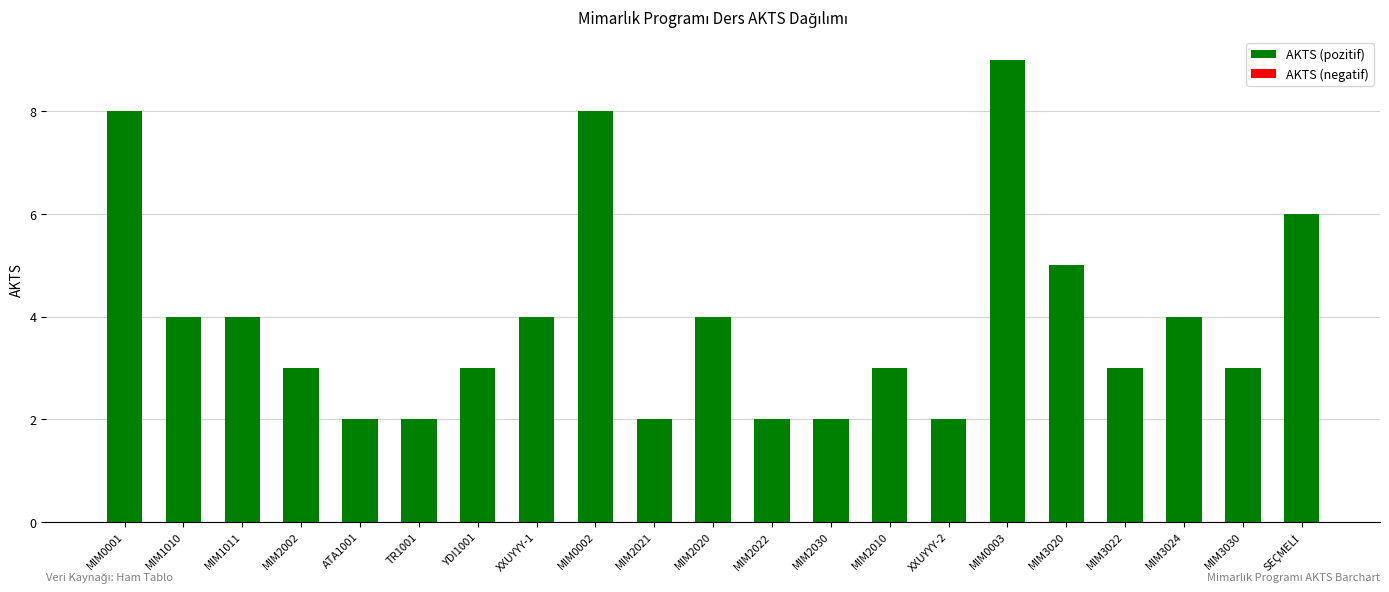

Which has a higher value, TR1001 or MIM0001?

MIM0001